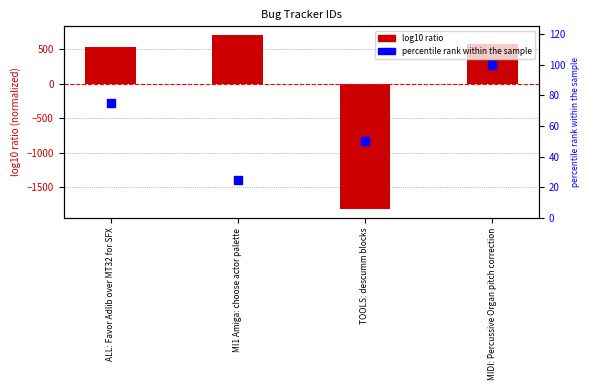

Which series contains the lowest Y value?

id